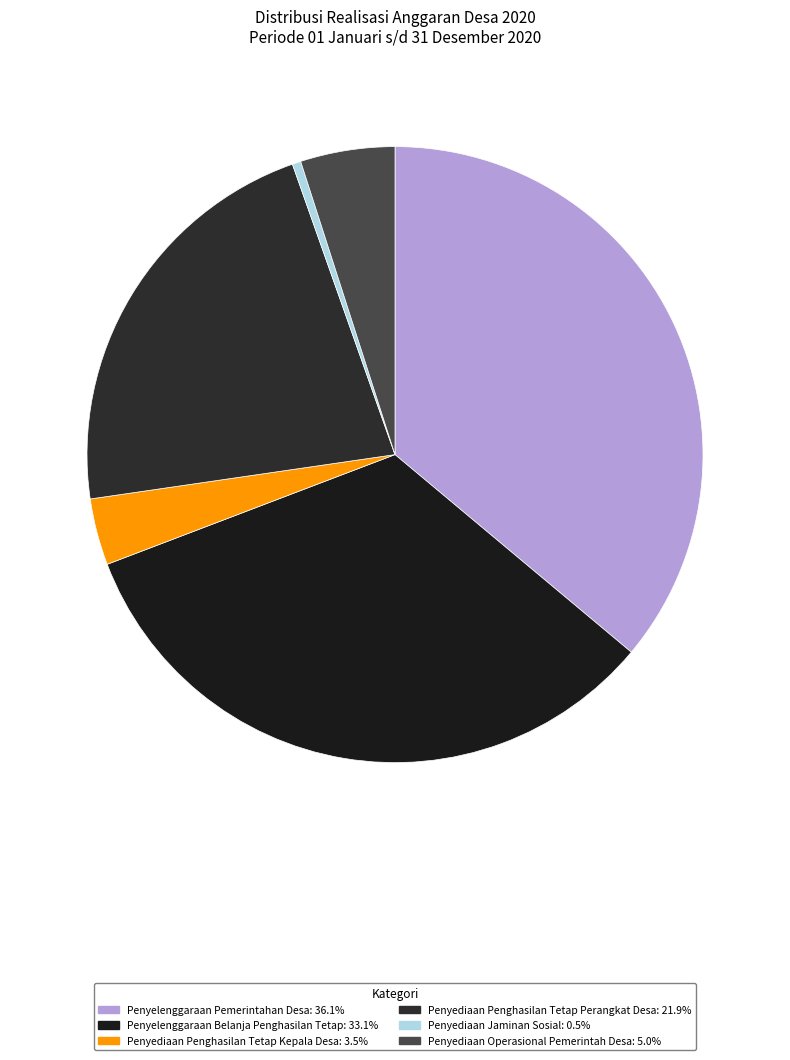

What is the largest slice in the pie chart?

Penyelenggaraan Pemerintahan Desa